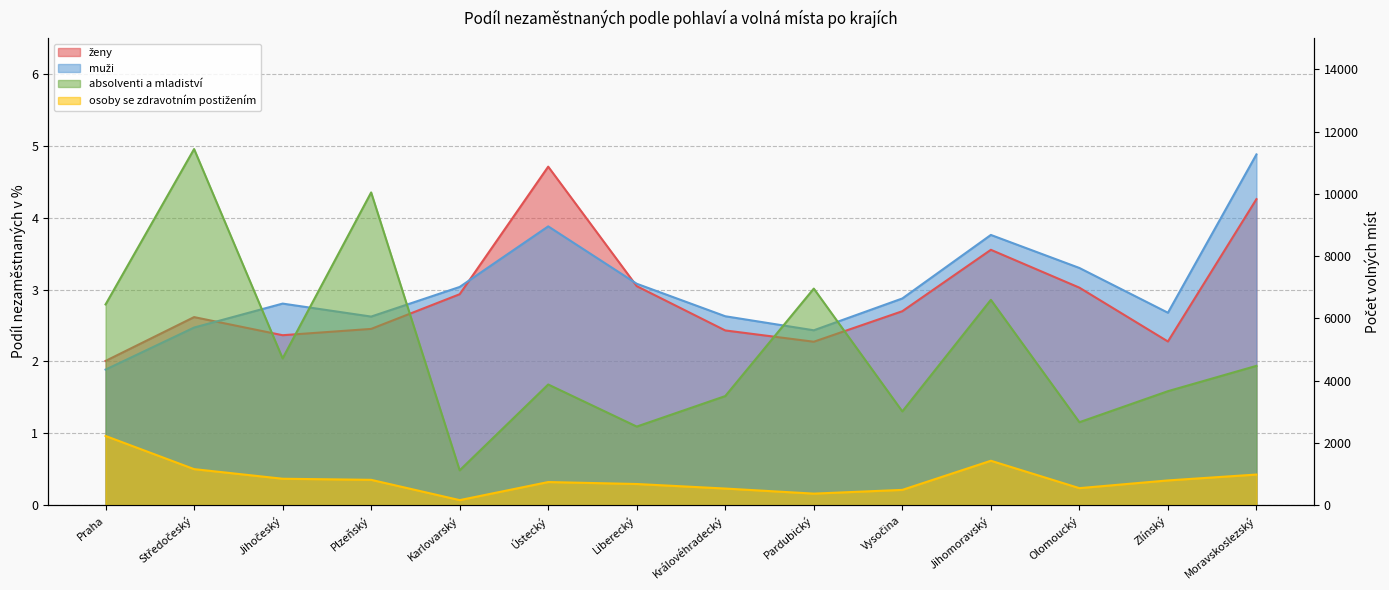

What is the difference between the maximum and minimum values in the ženy series?

2.7